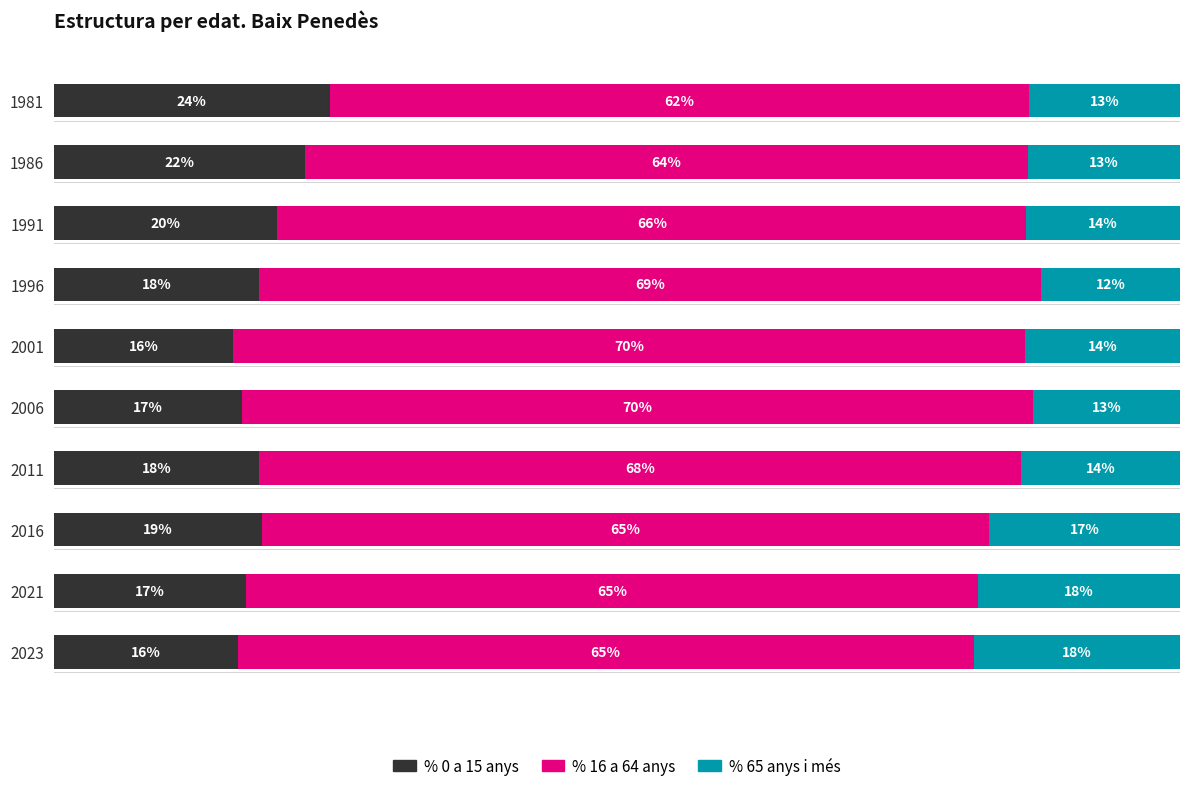

What are all the series names shown in the legend?

% 0 a 15 anys, % 16 a 64 anys, % 65 anys i més